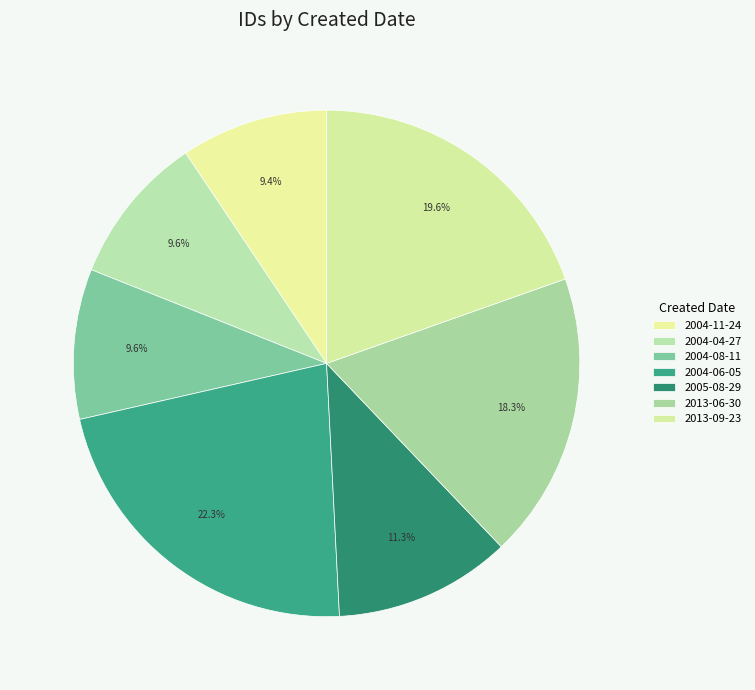

Count the number of slices in the pie.

7